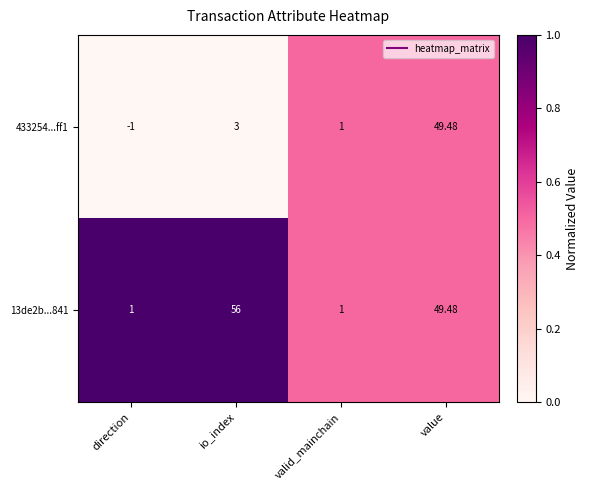

How many data points does each series have?

4